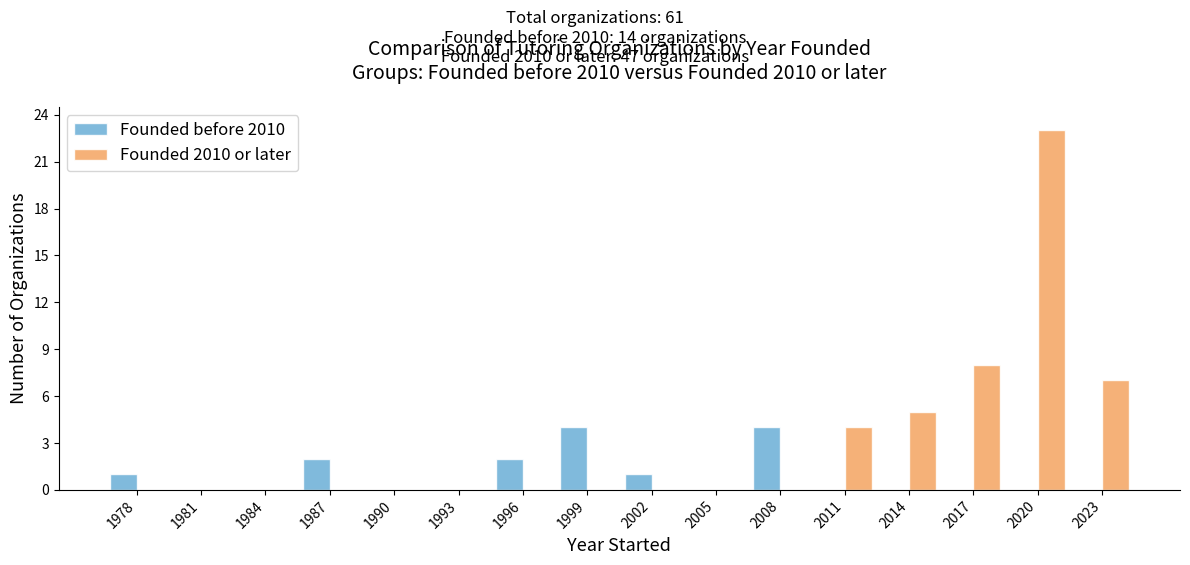

What is the height of the Founded before 2010 bar covering 1986 to 1989 on the x-axis? The values are not printed on the chart, so give them approximately, as read against the axis.

2